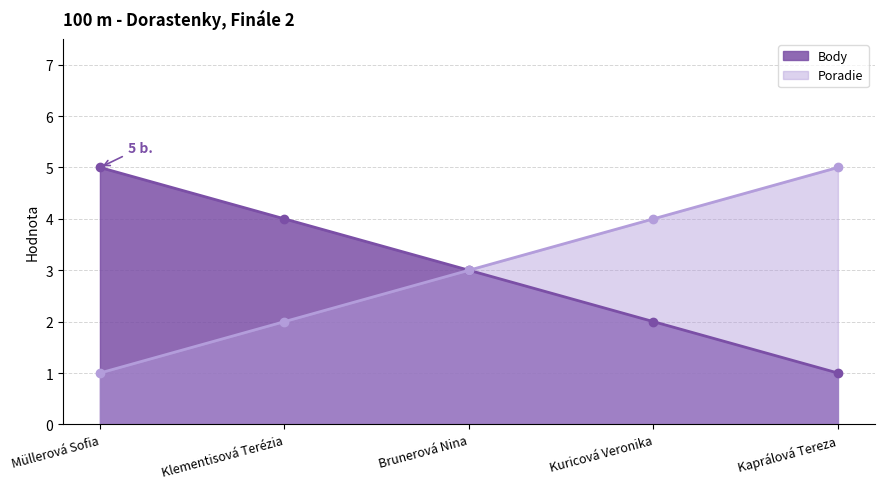

Reading left to right, transcribe all the data shown in this chart.

Body: Müllerová Sofia=5	Klementisová Terézia=4	Brunerová Nina=3	Kuricová Veronika=2	Kaprálová Tereza=1
Poradie: Müllerová Sofia=1	Klementisová Terézia=2	Brunerová Nina=3	Kuricová Veronika=4	Kaprálová Tereza=5